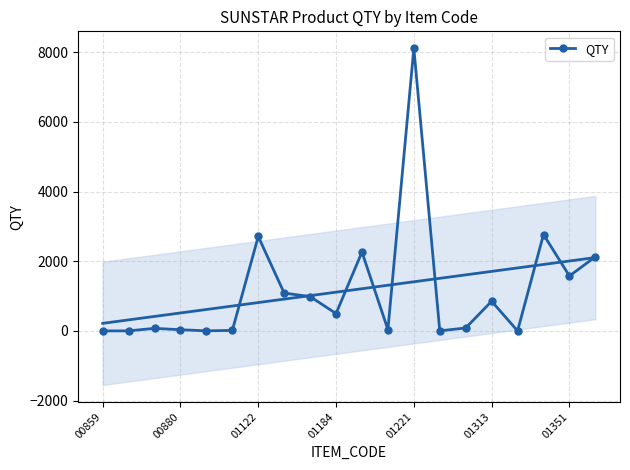

Count the number of categories in the chart.

20